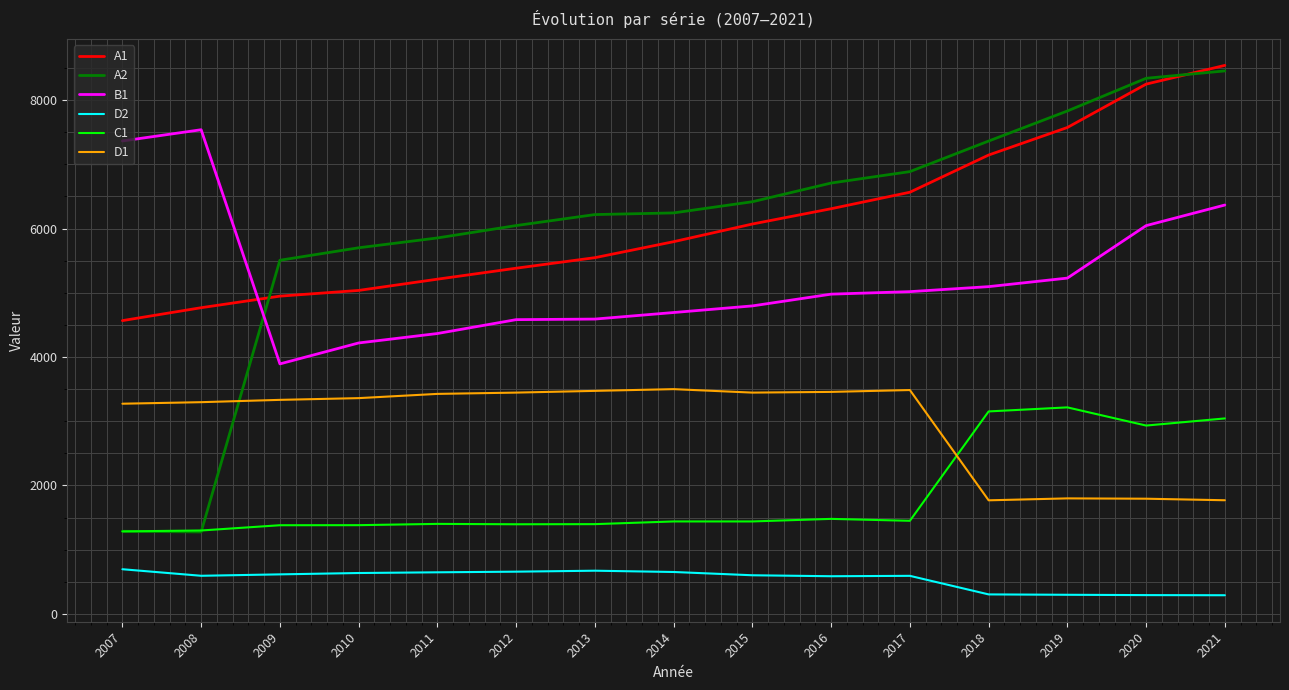

Between 2007 and 2011, which series saw the biggest shift?

A2